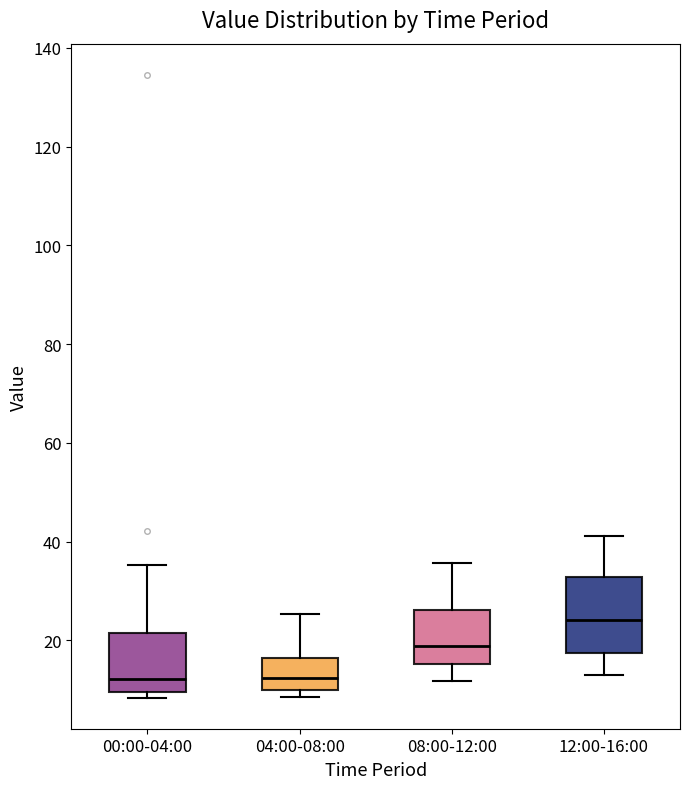

Reading left to right, read every box against the y-axis: the position of its median line, the range the box covers, and the ends of its whiskers. The values are not printed on the chart, so give them approximately, as read against the axis.

00:00-04:00: median 12, box 10 to 22, whiskers 8 to 36
04:00-08:00: median 12, box 10 to 16, whiskers 8 to 26
08:00-12:00: median 18, box 16 to 26, whiskers 12 to 36
12:00-16:00: median 24, box 18 to 32, whiskers 12 to 42